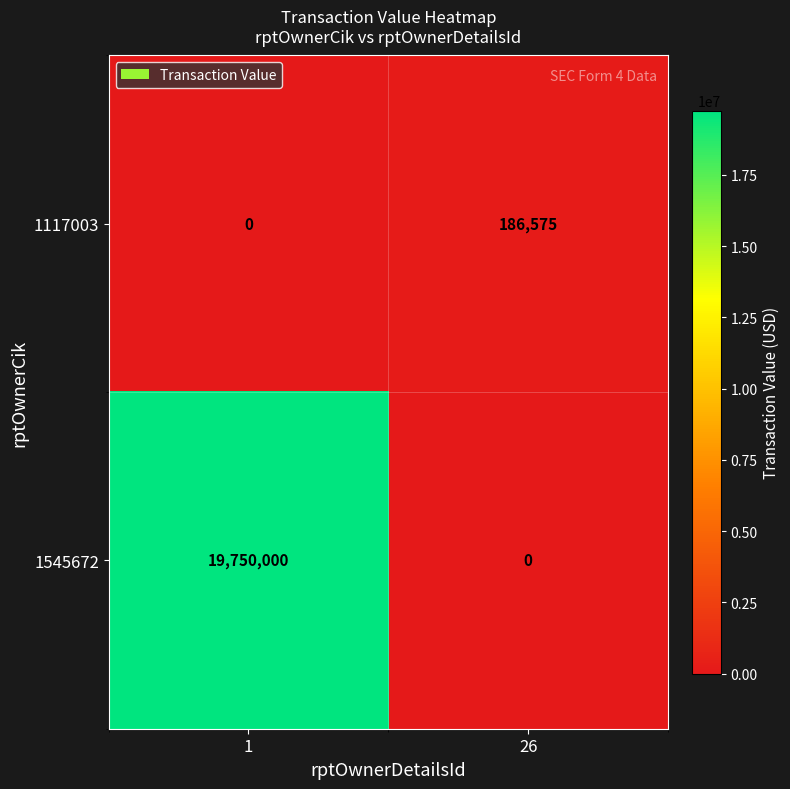

What is the greatest value displayed?

19750000